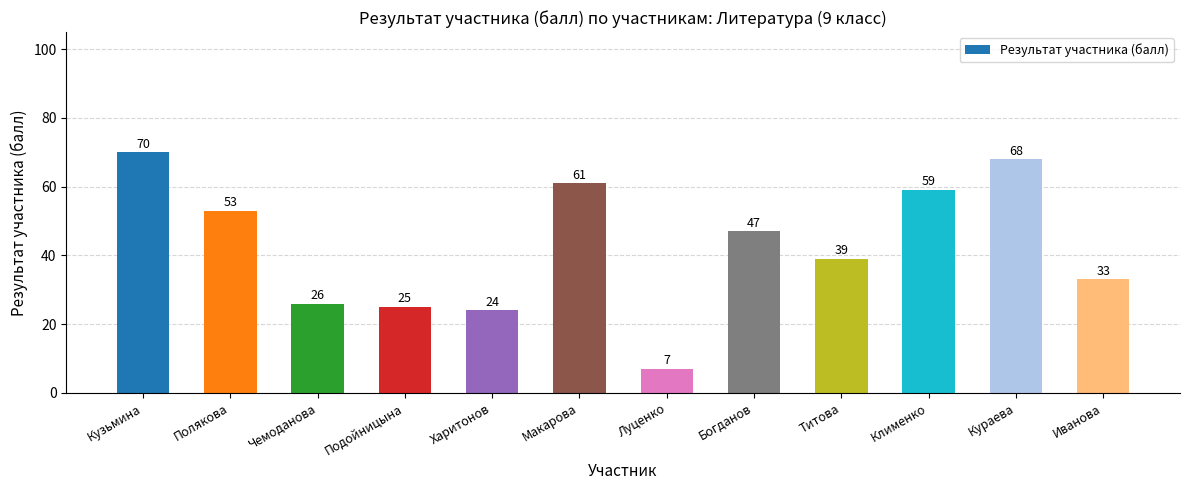

List the labels in order of value, largest first.

Кузьмина, Кураева, Макарова, Клименко, Полякова, Богданов, Титова, Иванова, Чемоданова, Подойницына, Харитонов, Луценко